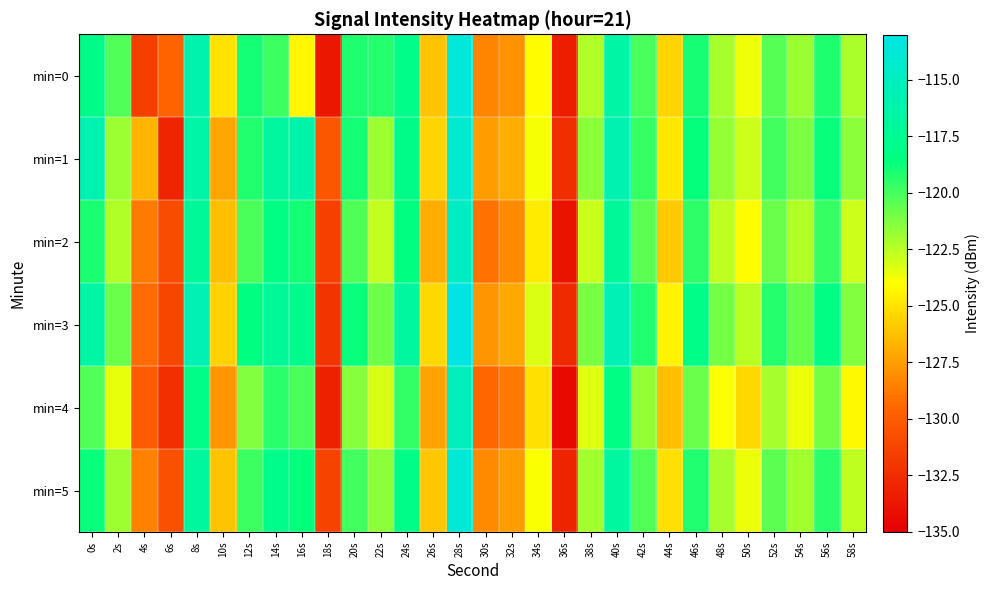

What is the total value across all series at 28s?

-684.7